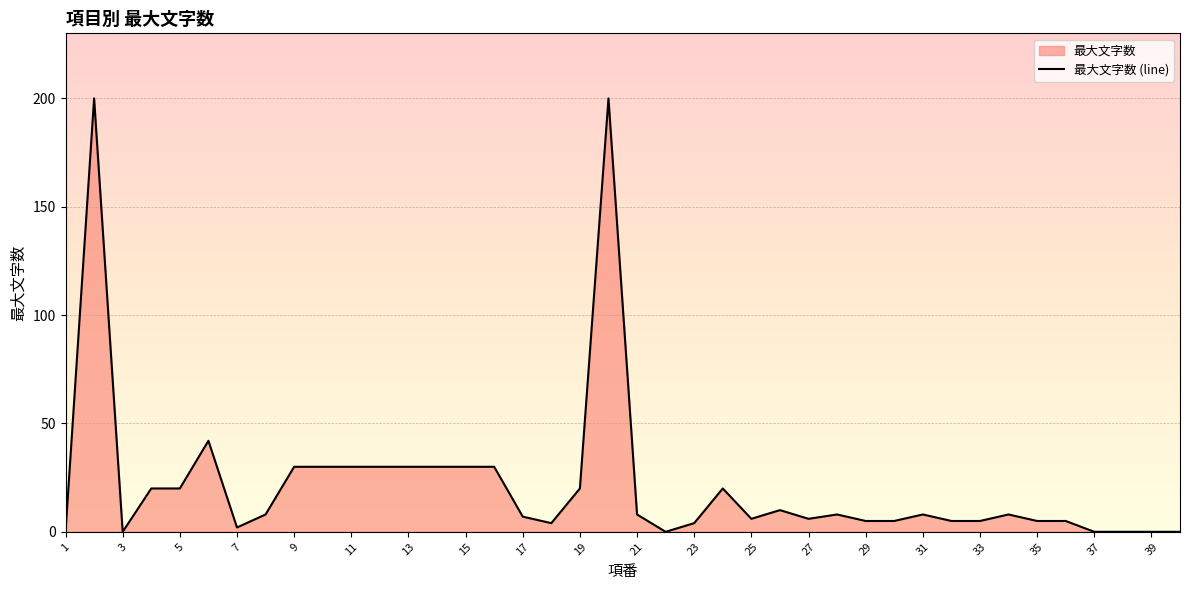

What is the greatest value displayed?

200